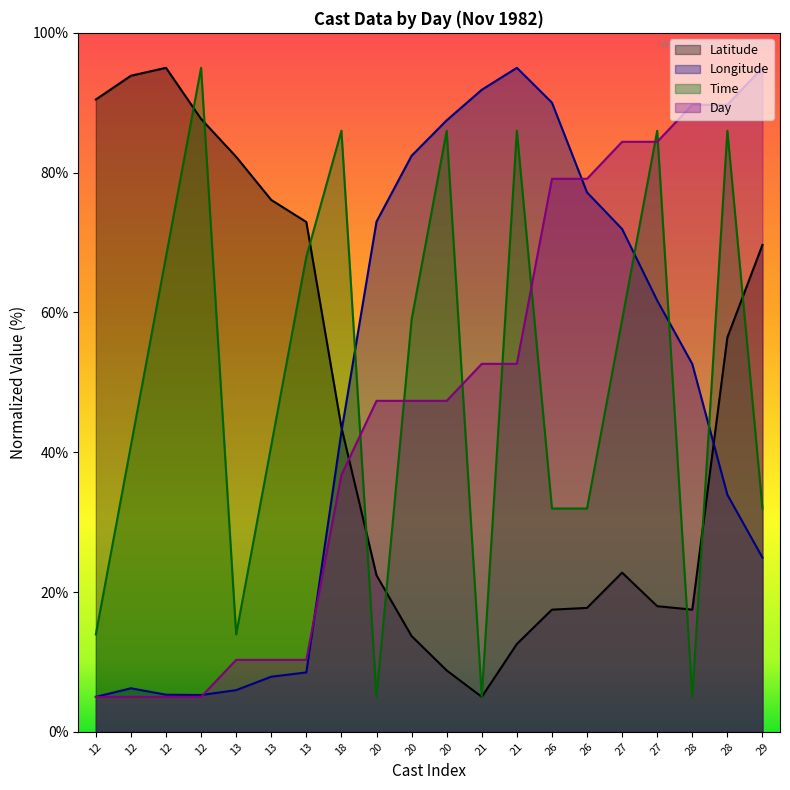

How many times do Latitude and Longitude cross each other?

2